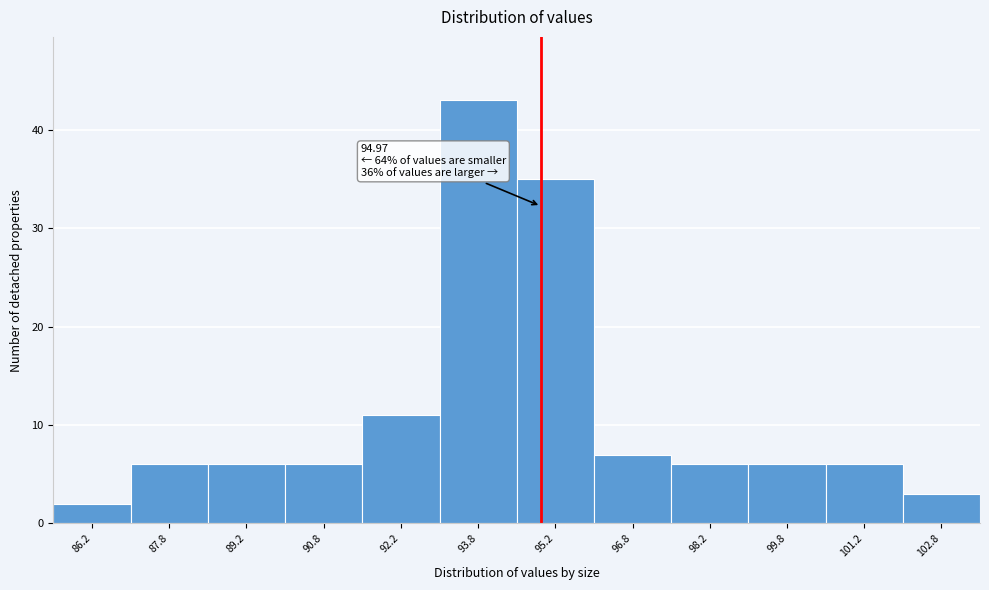

Over which range of the x-axis is the bar tallest?

93.0 to 94.5